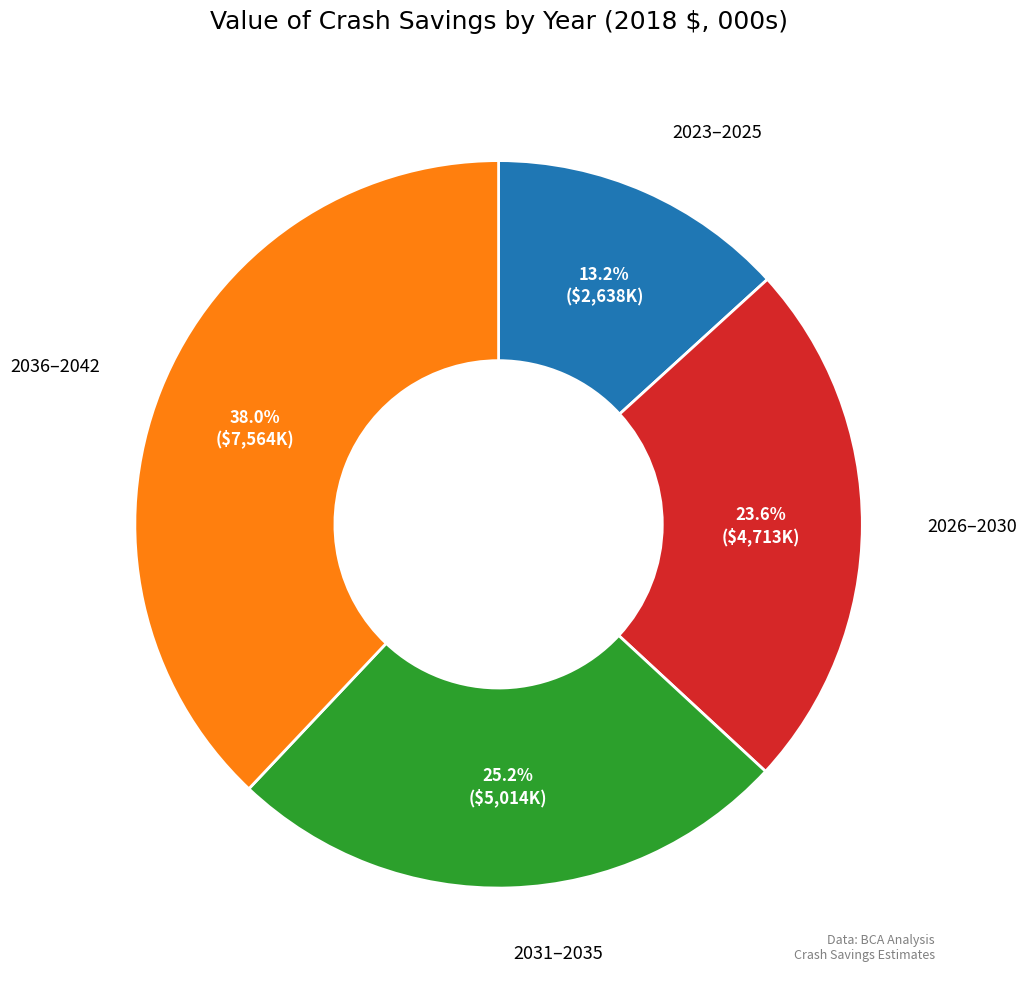

Combined, do 2036–2042 and 2023–2025 account for over 50%?

Yes